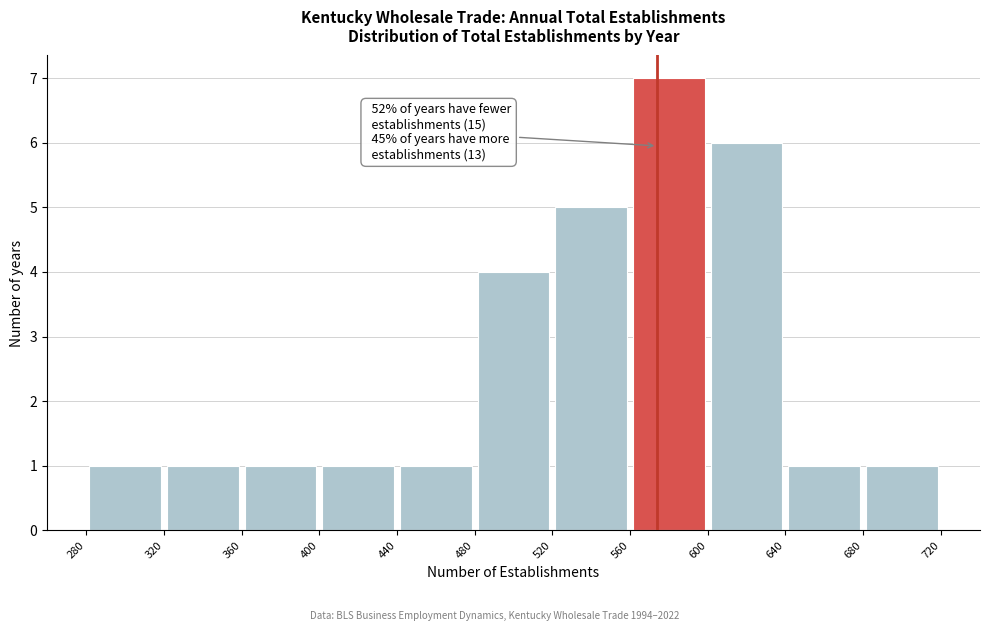

Over which range of the x-axis is the bar tallest?

560 to 600